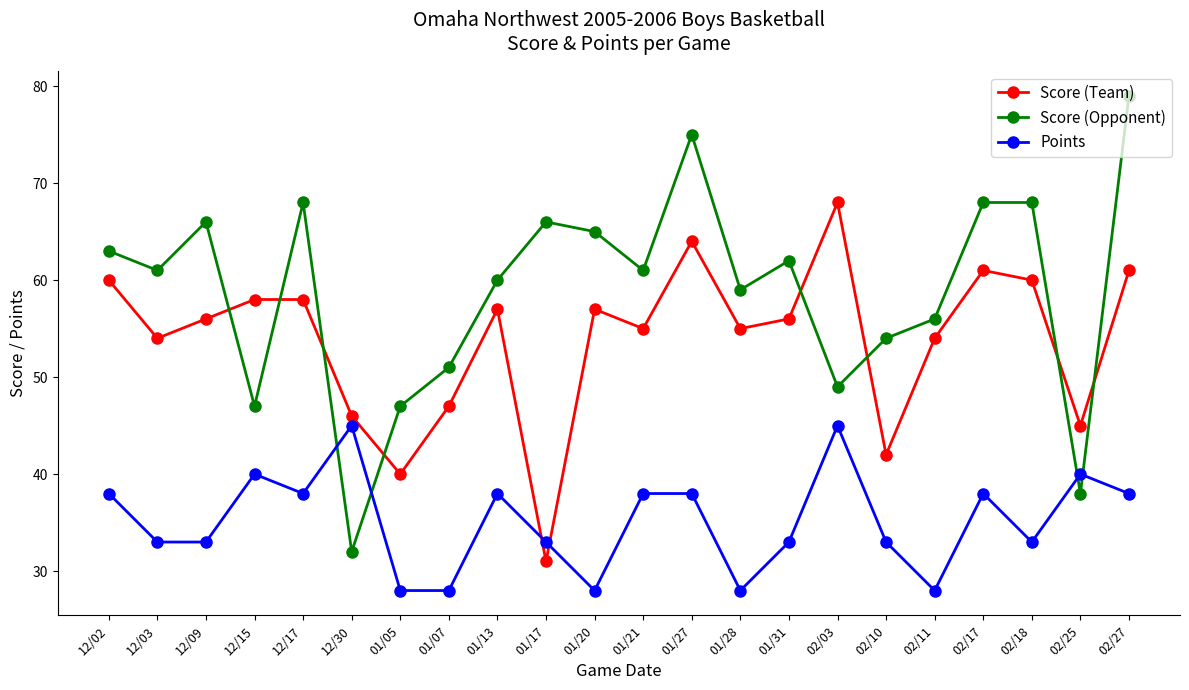

In Score (Team), how many points are lower than both neighbors (excluding endpoints)?

7